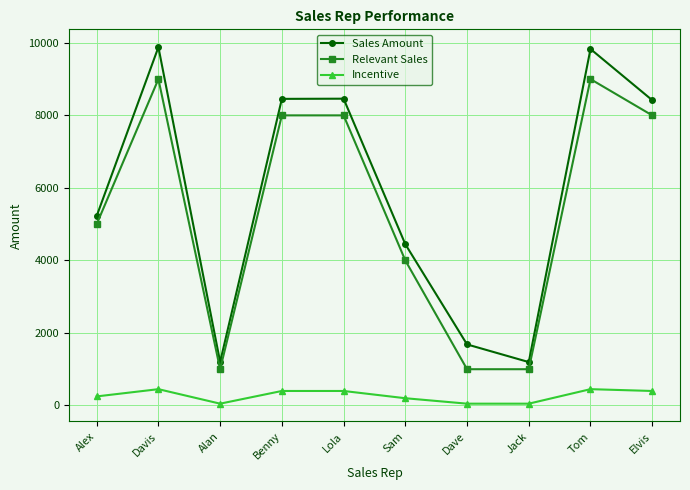

At which label is Sales Amount closest to 5539?

Alex